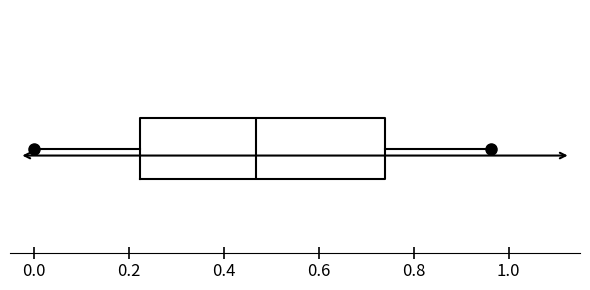

Where does the median line of the box sit on the x-axis? The values are not printed on the chart, so give them approximately, as read against the axis.

0.46